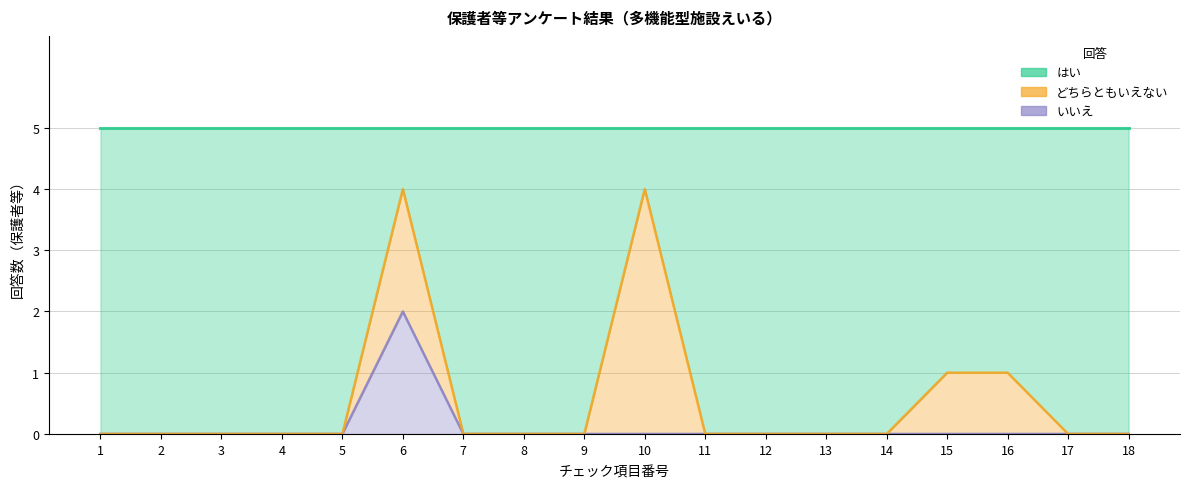

In はい, how many points are higher than both neighbors (excluding endpoints)?

2